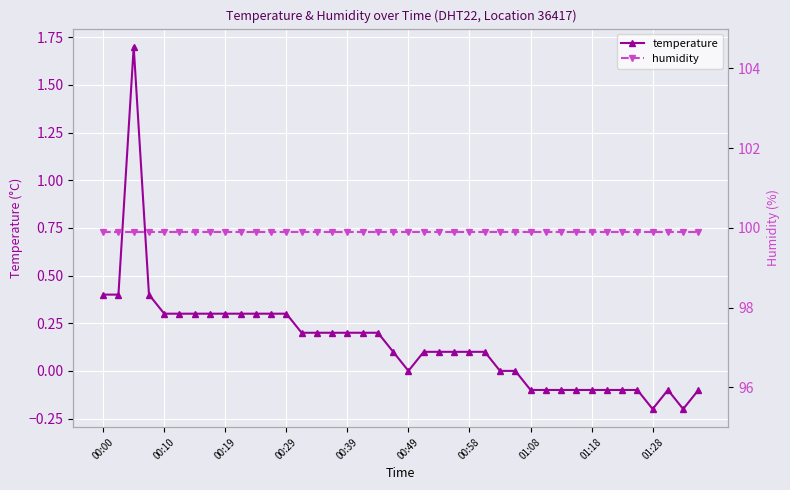

The temperature series shows 0.3 at 00:29. True or false?

True